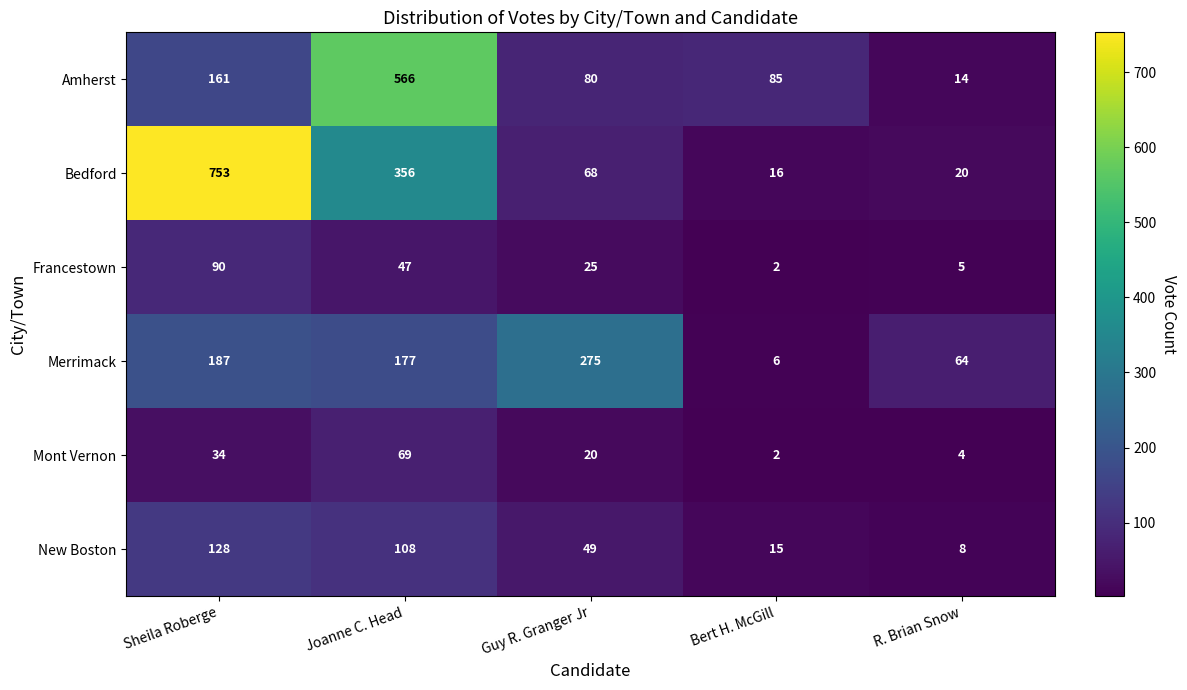

Which category has the highest value across all series?

Sheila Roberge